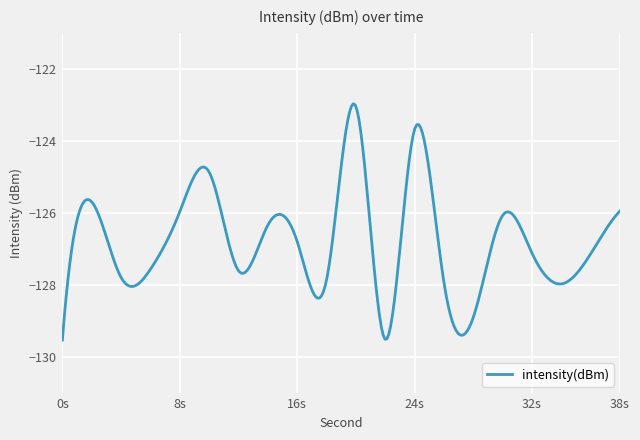

What is the difference between the maximum and minimum values?

6.6